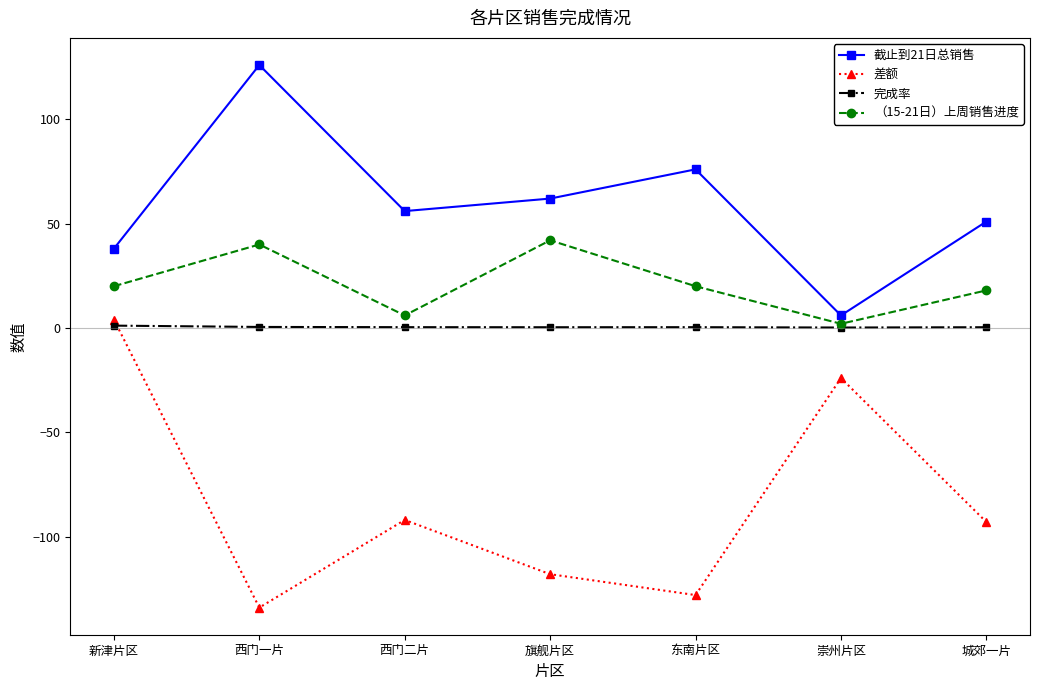

What is the sum of the 截止到21日总销售 values at 旗舰片区 and 东南片区?

138.0